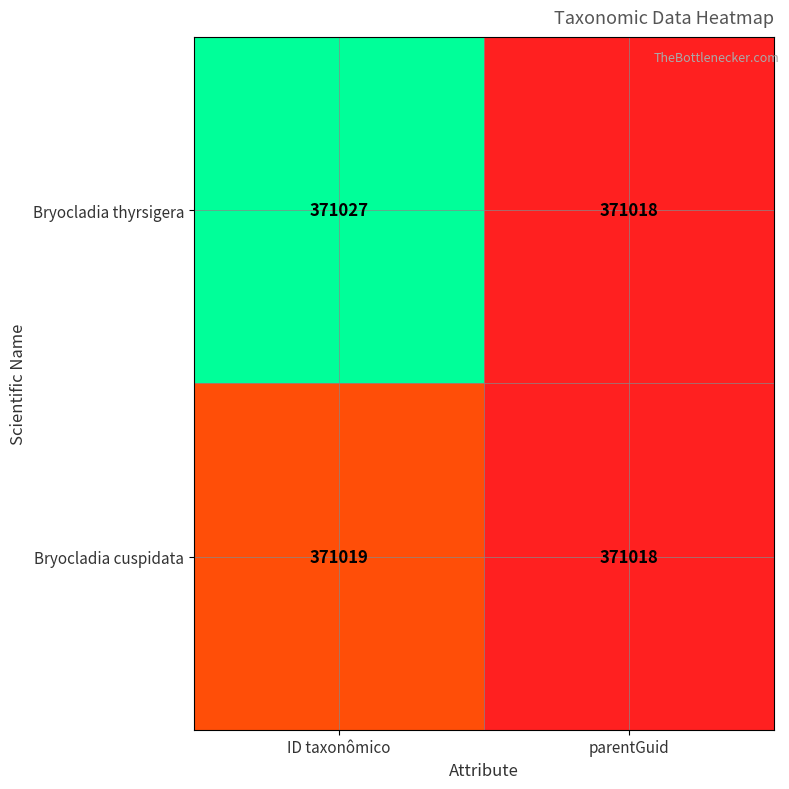

At which category is the sum across all series the highest?

ID taxonômico